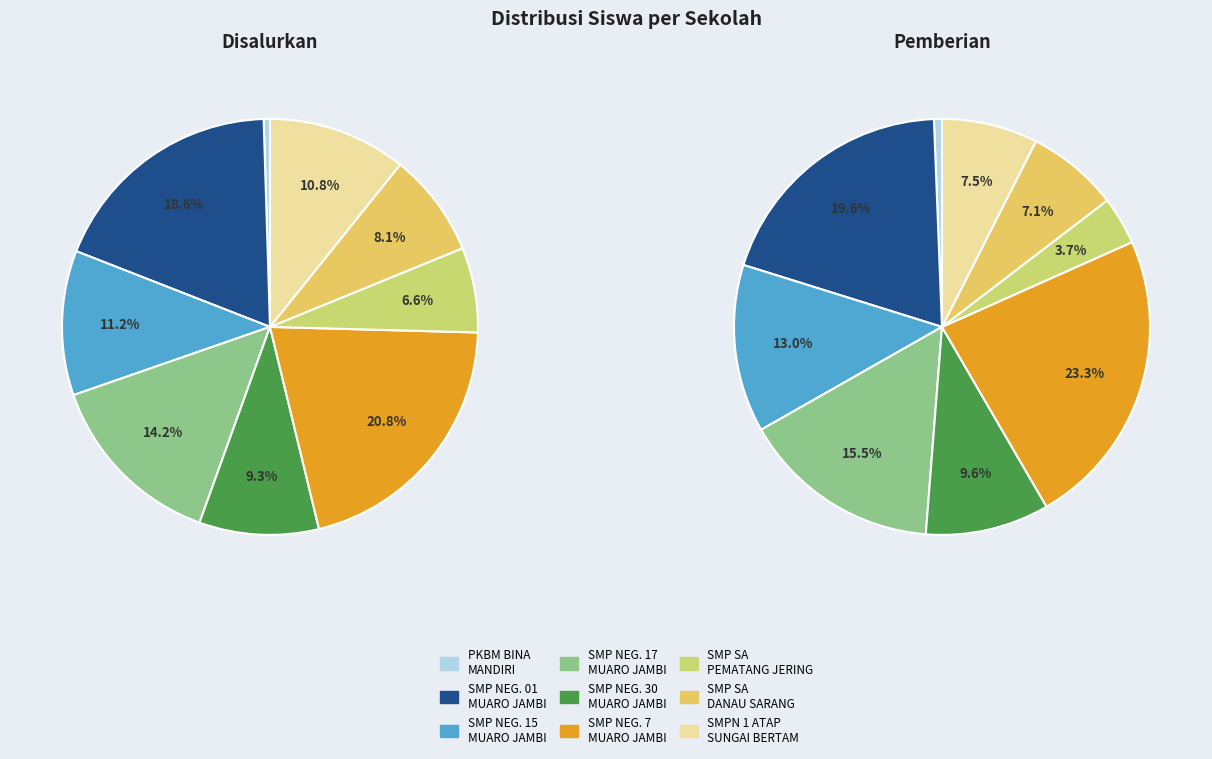

Is SMP NEGERI 17 MUARO JAMBI the majority of the pie?

No